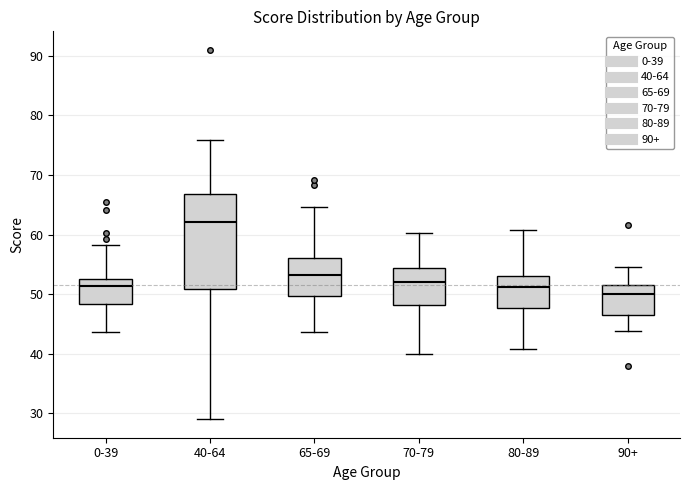

Which box has the lowest median line?

90+